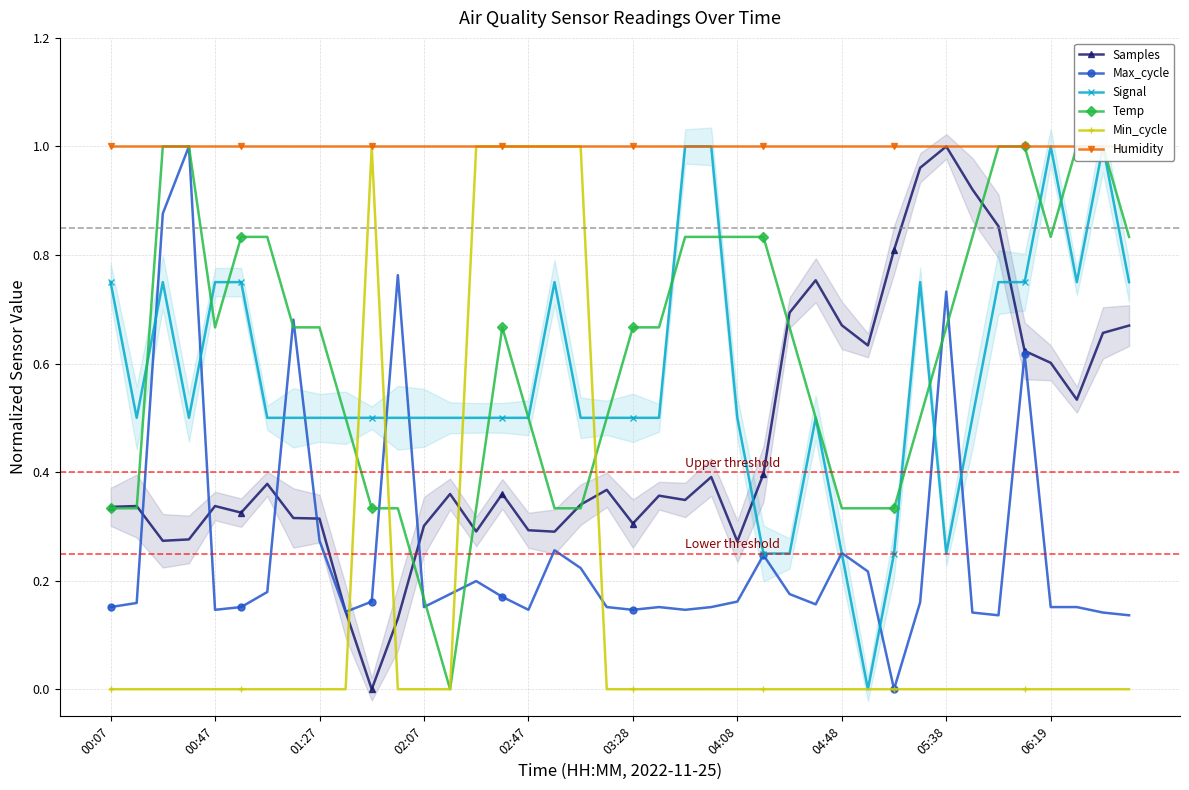

Is it true that Max_cycle equals 1.1 at 05:38?

False